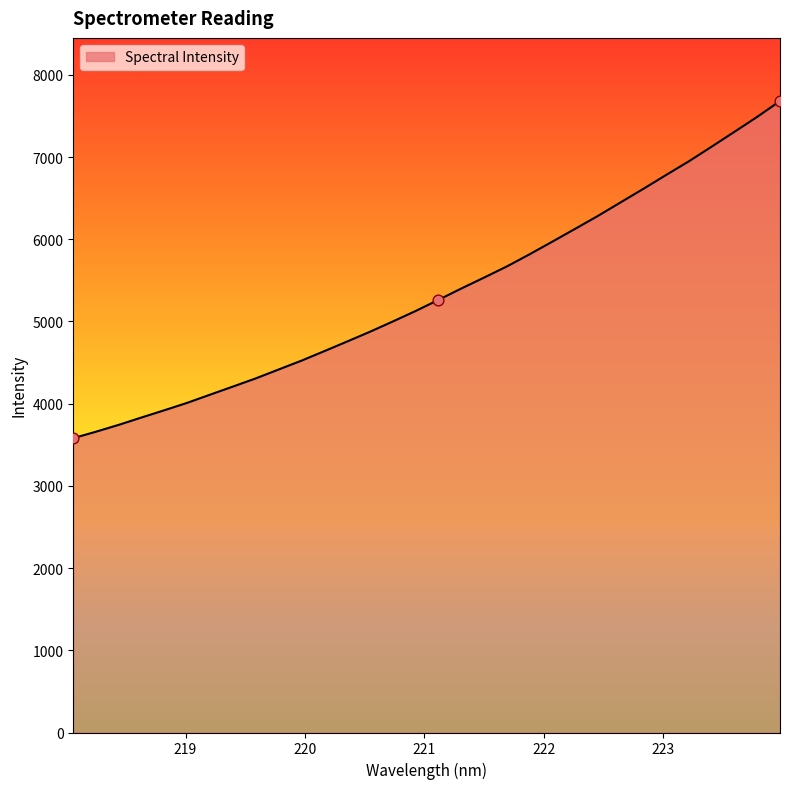

What is the difference between the maximum and minimum values?

4101.1